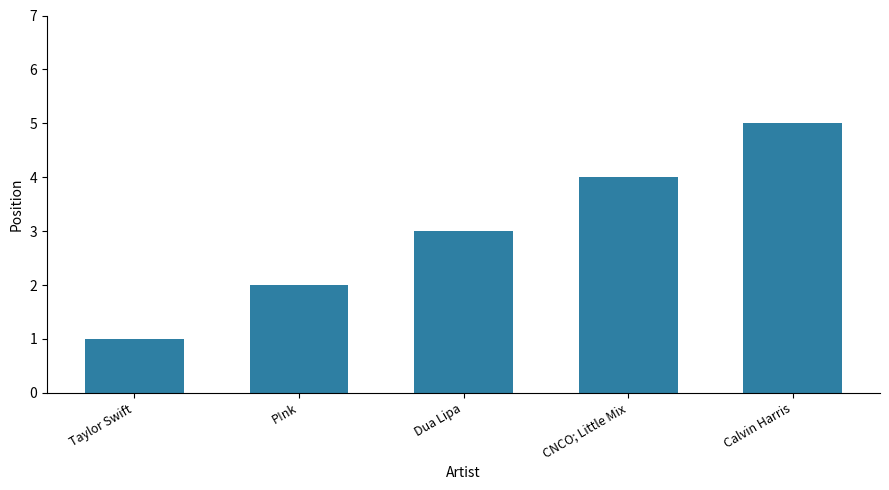

What is the approximate value at CNCO; Little Mix?

4